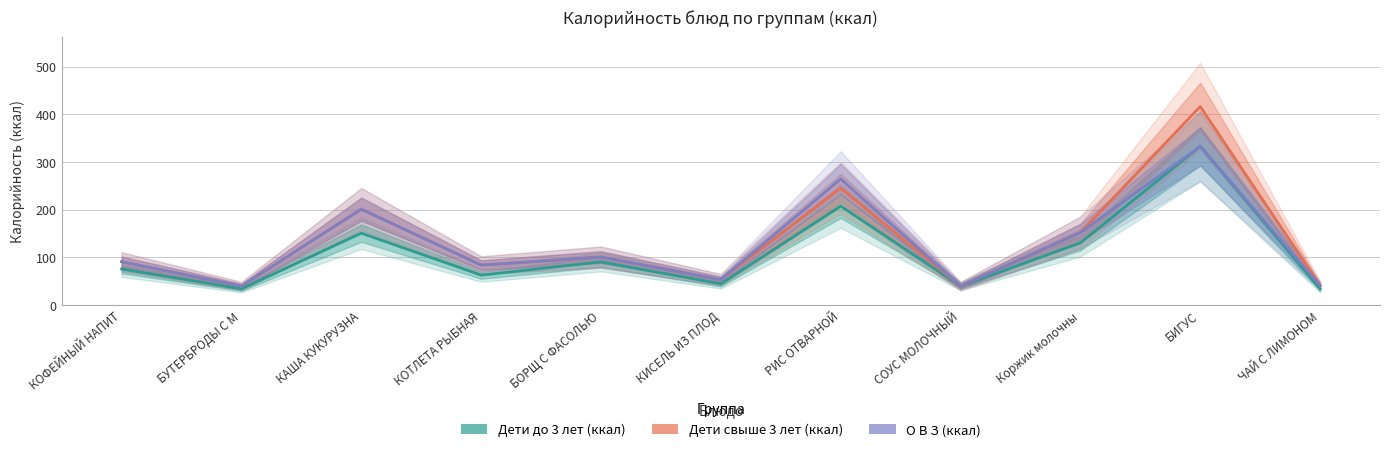

Rank the categories by О В З (ккал) value from highest to lowest.

БИГУС, РИС ОТВАРНОЙ, КАША КУКУРУЗНА, Коржик молочны, БОРЩ С ФАСОЛЬЮ, КОФЕЙНЫЙ НАПИТ, КОТЛЕТА РЫБНАЯ, КИСЕЛЬ ИЗ ПЛОД, ЧАЙ С ЛИМОНОМ, БУТЕРБРОДЫ С М, СОУС МОЛОЧНЫЙ